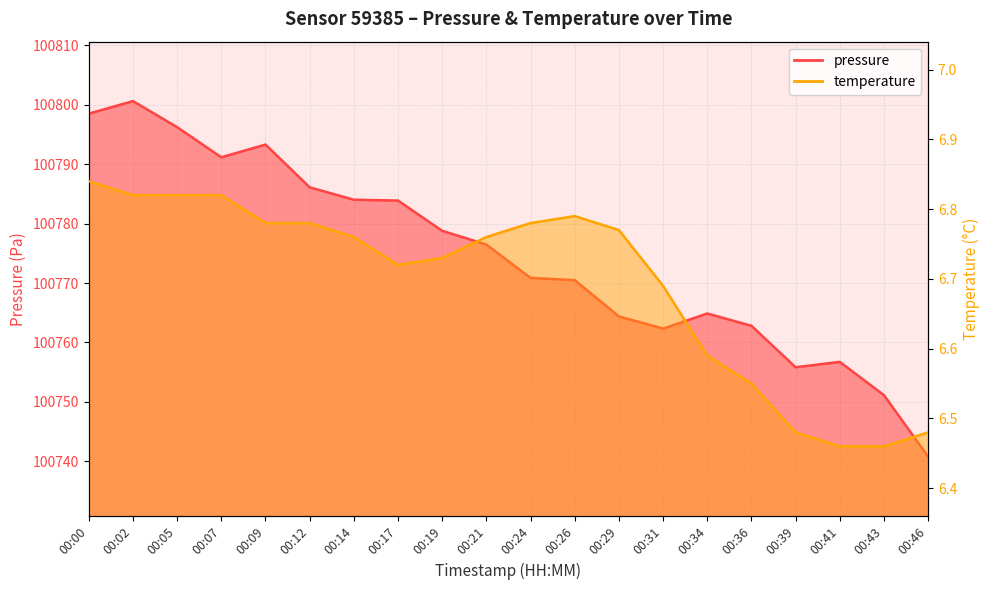

At how many categories does at least one series exceed 68291?

20